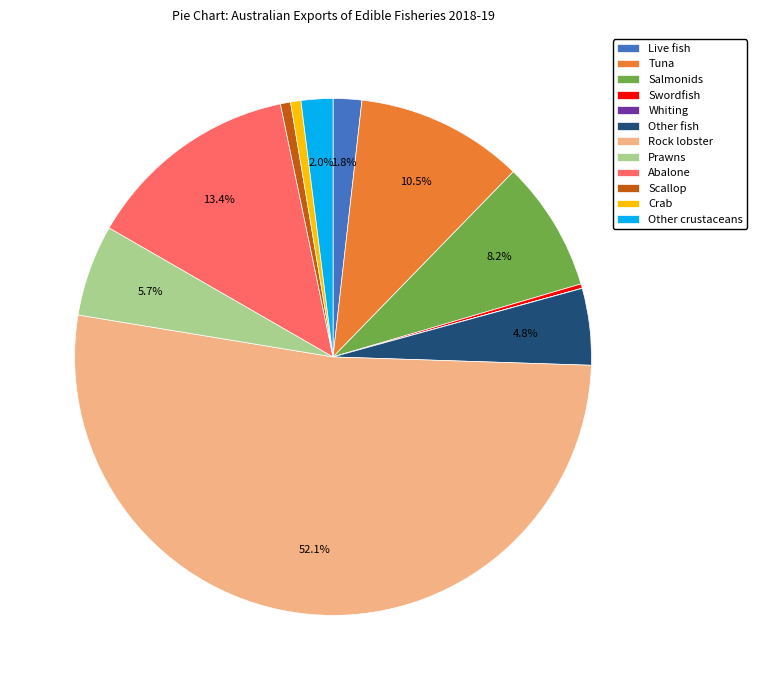

Is the sum of Salmonids and Abalone greater than half?

No